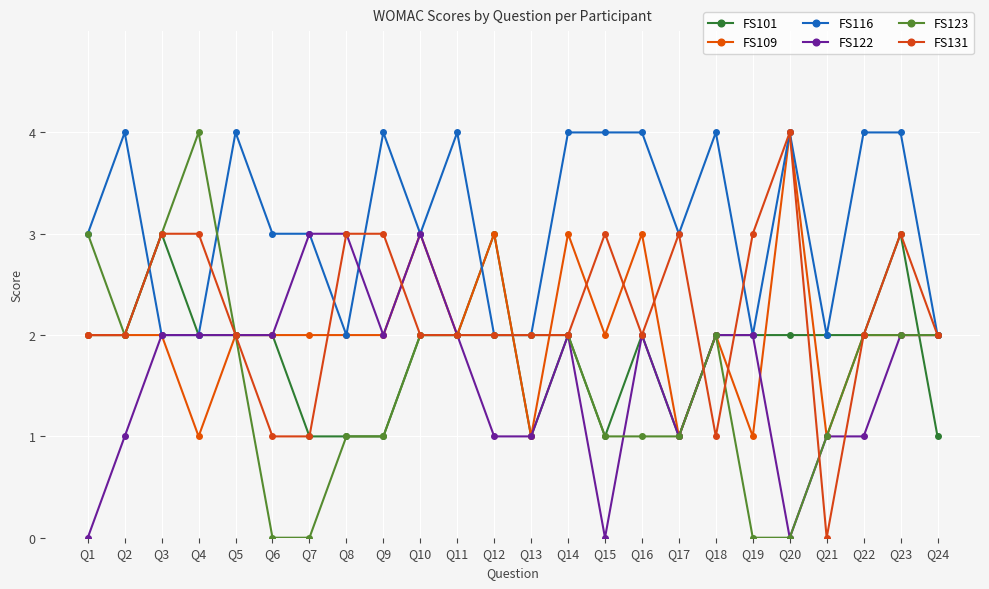

The value of FS131 at Q4 is 2. True or false?

False